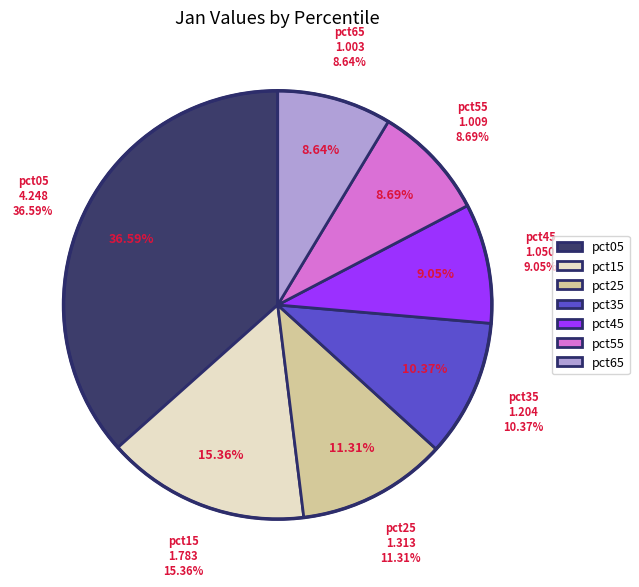

Does any single category account for the majority?

No